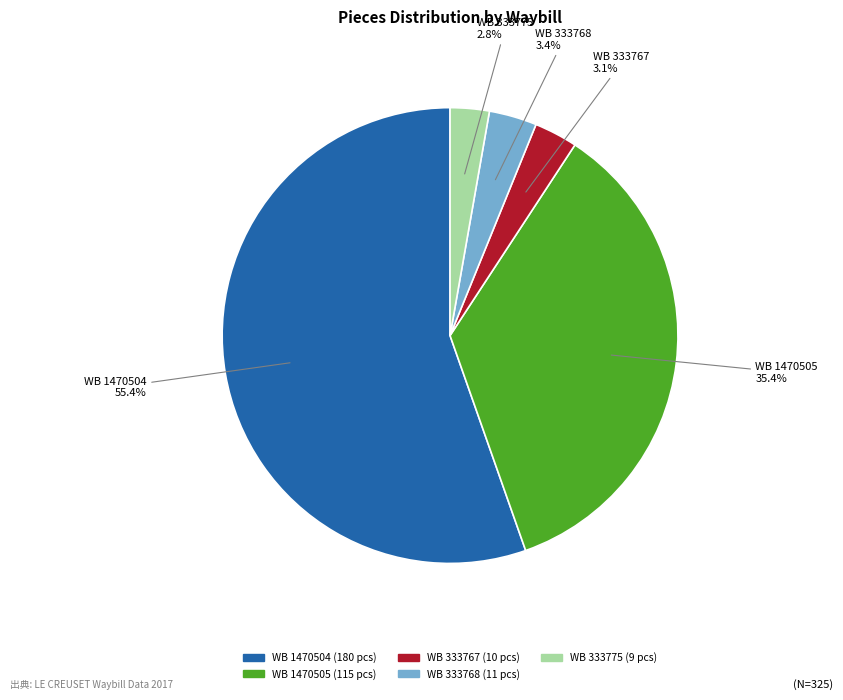

Which has a higher value, WB 1470504 or WB 333767?

WB 1470504